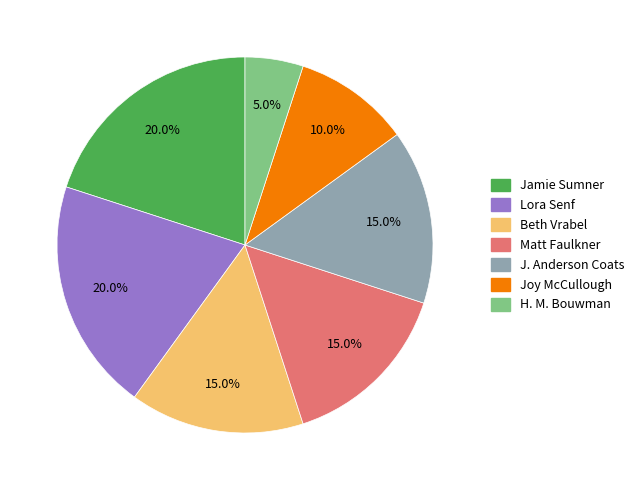

Approximately how many times larger is the value at Matt Faulkner compared to H. M. Bouwman?

3.0